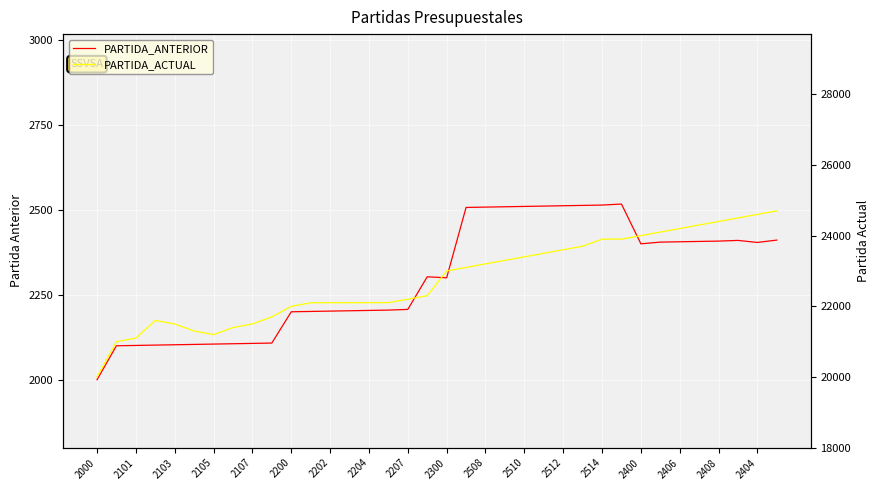

Reading left to right, list all the values displayed in this chart.

PARTIDA_ANTERIOR: 2000	2100	2101	2102	2103	2104	2105	2106	2107	2108	2200	2201	2202	2203	2204	2205	2207	2303	2300	2507	2508	2509	2510	2511	2512	2513	2514	2517	2400	2405	2406	2407	2408	2410	2404	2411
PARTIDA_ACTUAL: 20000	21000	21101	21601	21501	21301	21201	21401	21502	21701	22000	22101	22102	22103	22104	22105	22201	22301	23000	23101	23201	23301	23401	23501	23601	23701	23901	23902	24000	24101	24201	24301	24401	24501	24601	24701